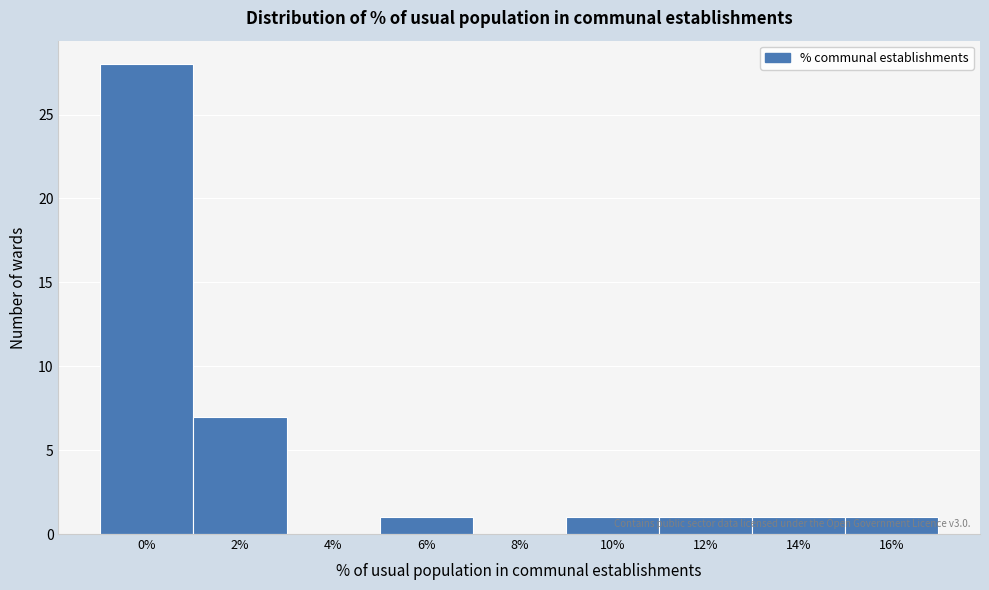

Reading left to right, list all the values displayed in this chart.

0%=28	2%=7	4%=0	6%=1	8%=0	10%=1	12%=1	14%=1	16%=1